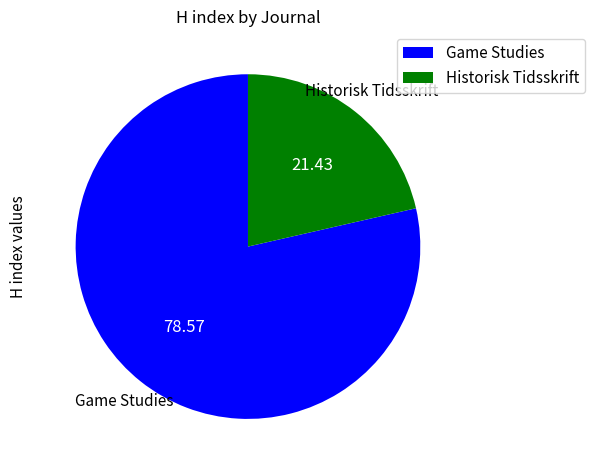

Count the number of slices in the pie.

2